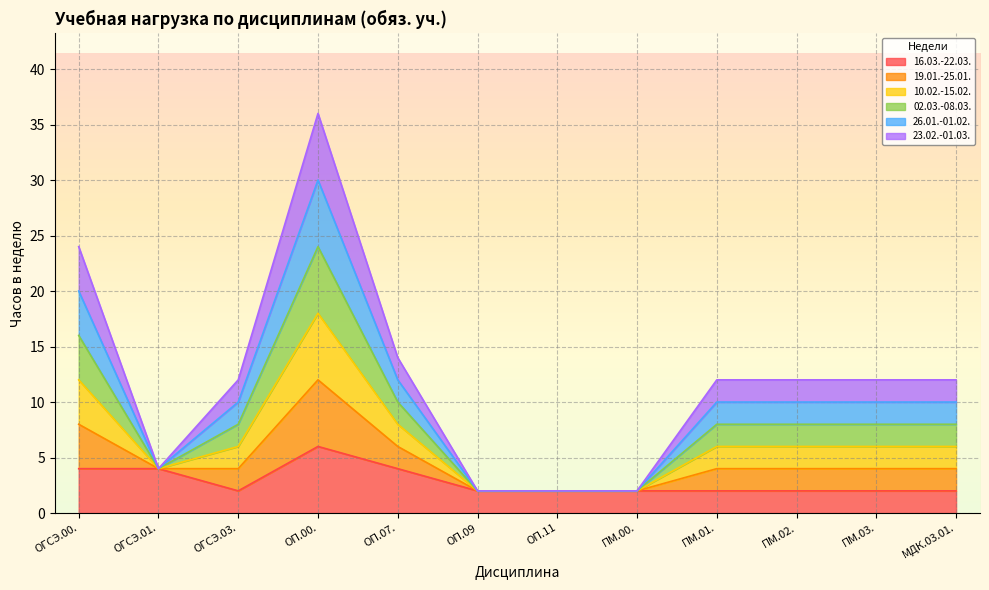

True or false: 16.03.-22.03. and 02.03.-08.03. intersect in this chart.

False